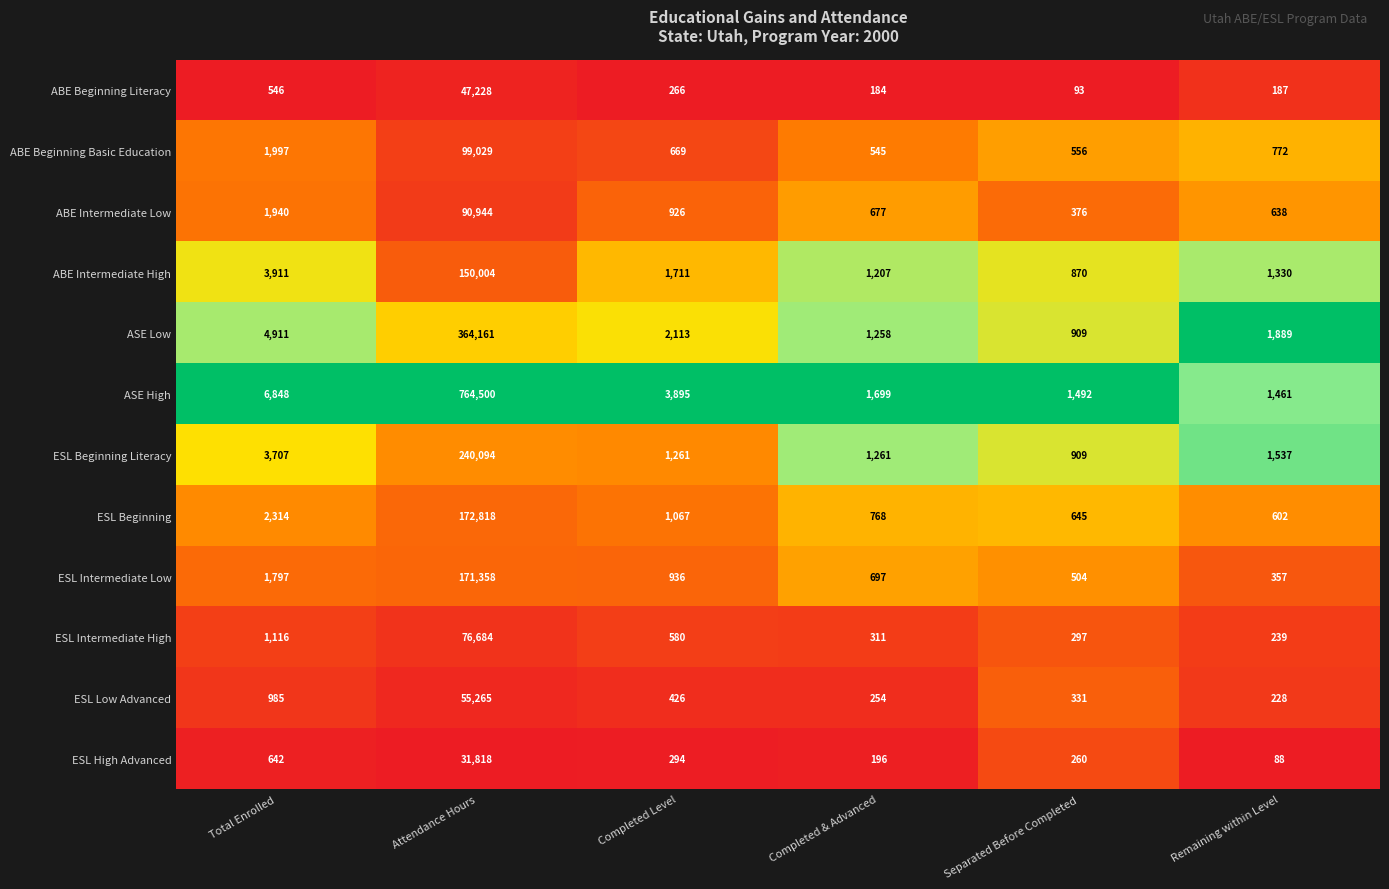

Which series has the widest spread of values?

ASE High